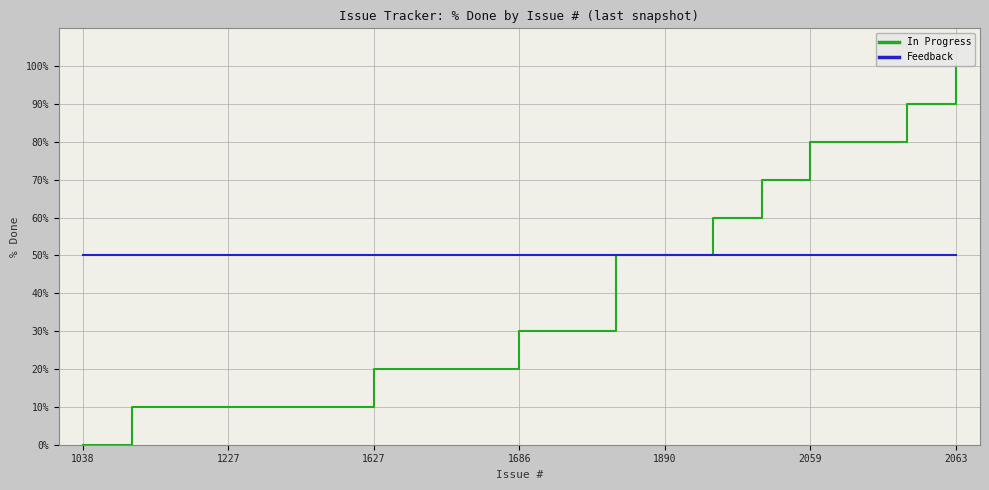

Which series has the largest range (max minus min)?

In Progress